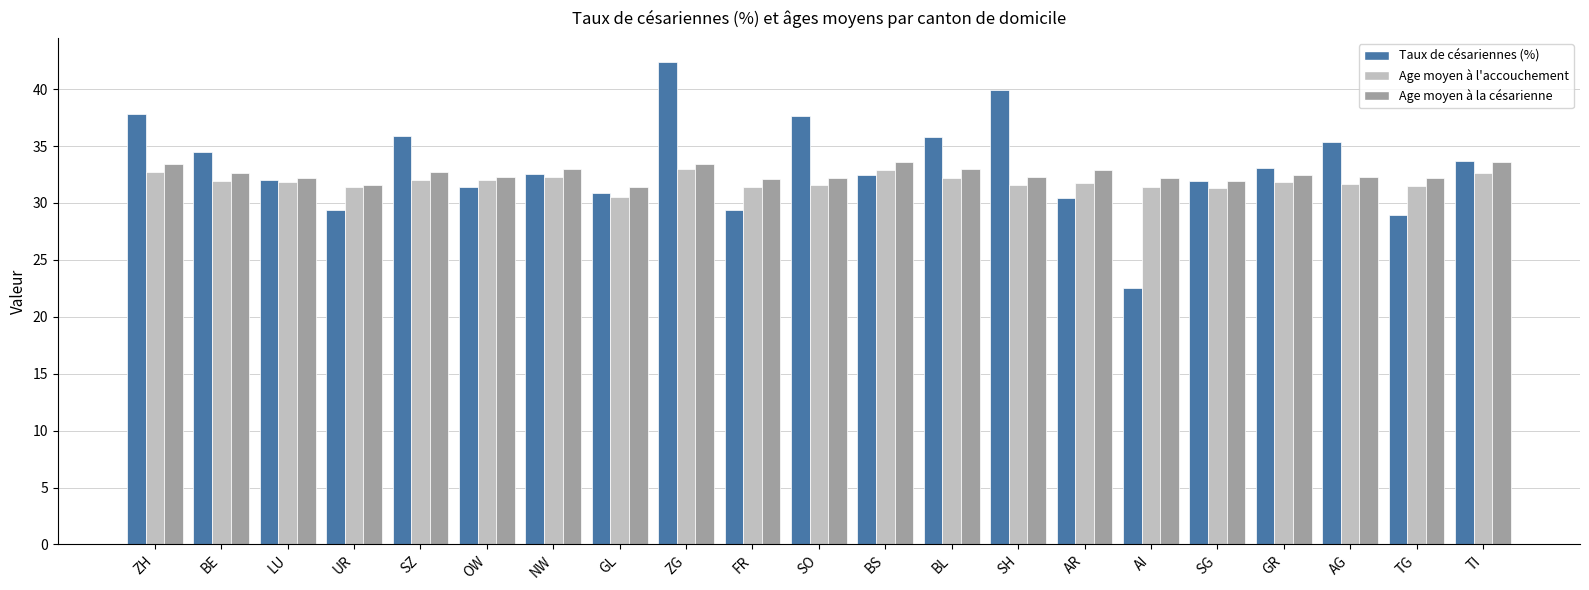

What is the label of the 21st bar from the left?

TI